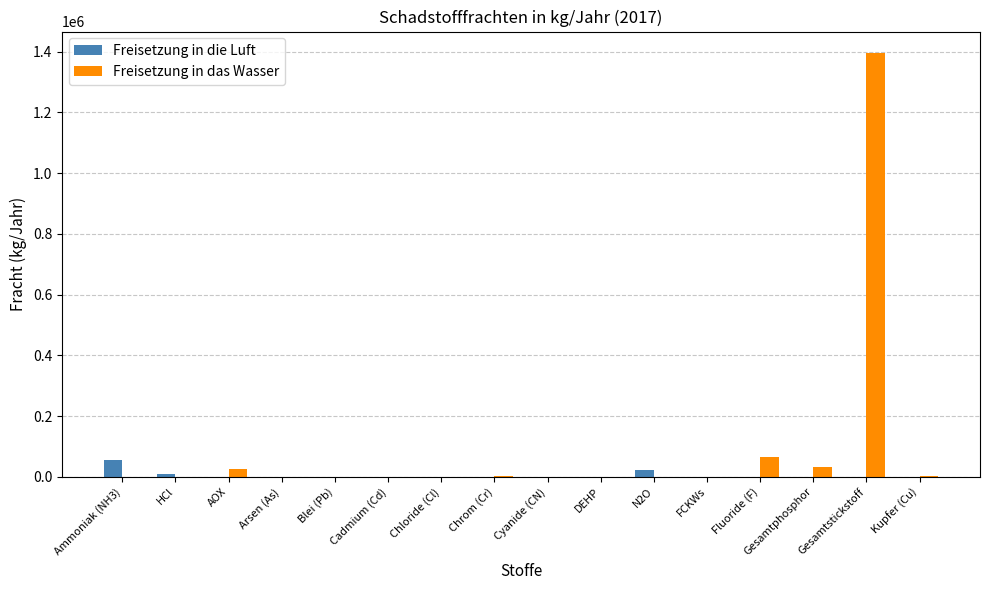

Which series has the largest range (max minus min)?

Freisetzung in das Wasser